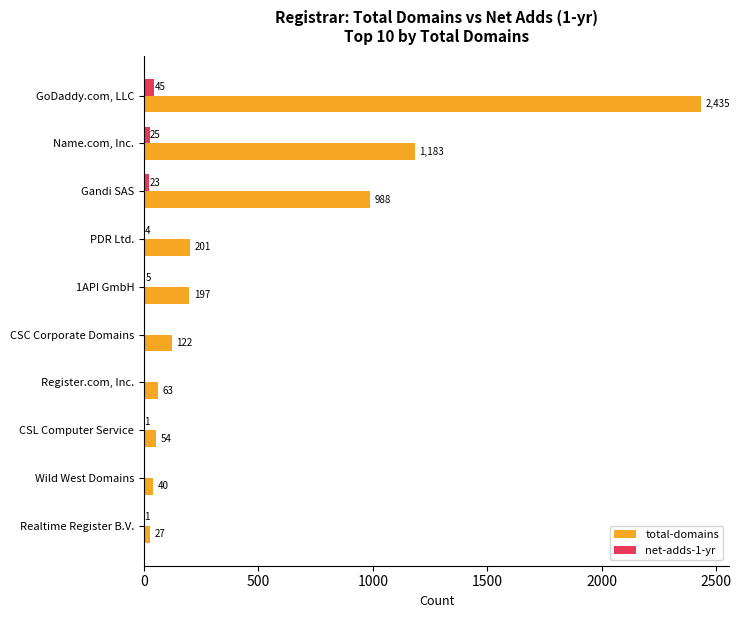

What is the sum of all total-domains values?

5310